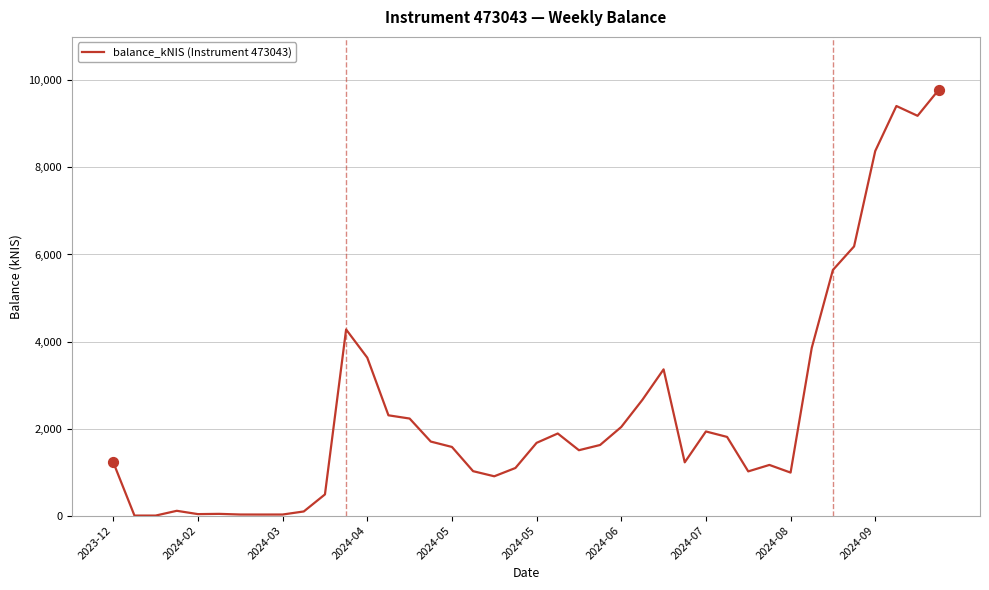

What is the difference between the maximum and minimum values?

9784.3